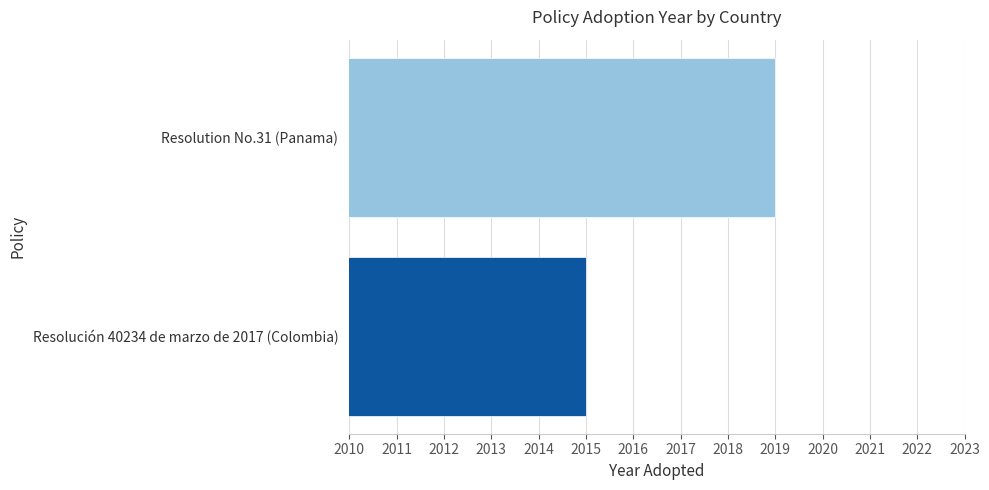

What is the change in value from Resolución 40234 de marzo de 2017 (Colombia) to Resolution No.31 (Panama)?

+4